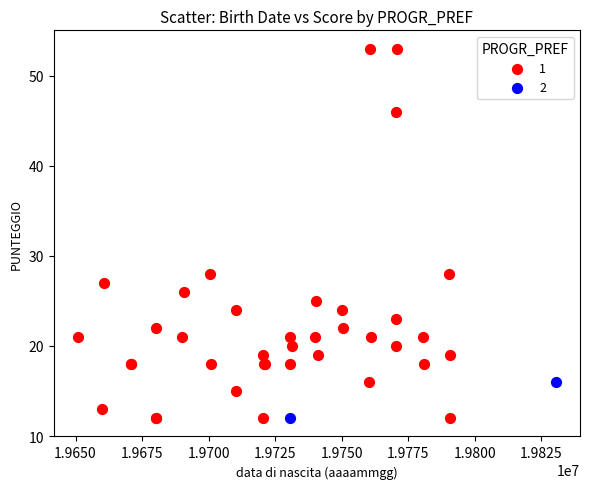

What are all the series names shown in the legend?

1, 2